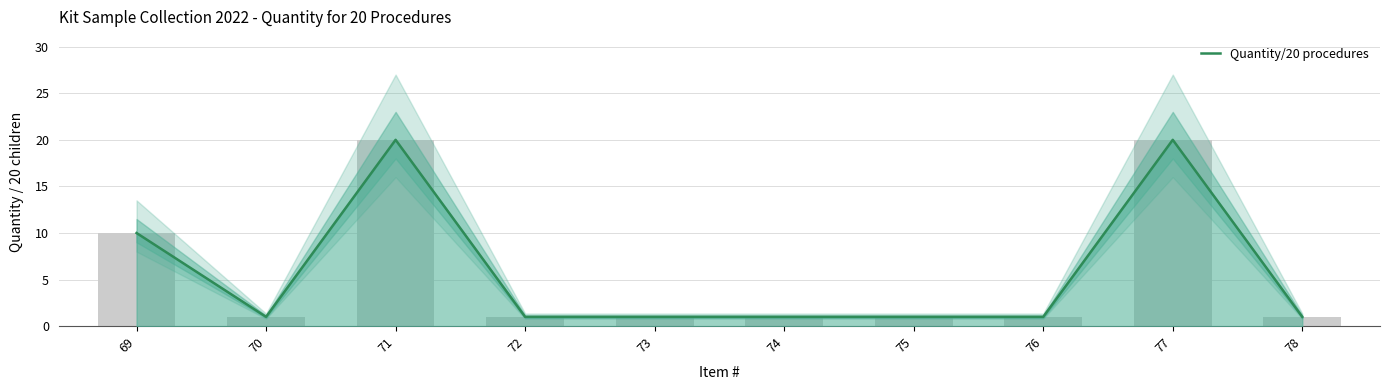

List the labels in order of value, smallest first.

70, 72, 73, 74, 75, 76, 78, 69, 71, 77